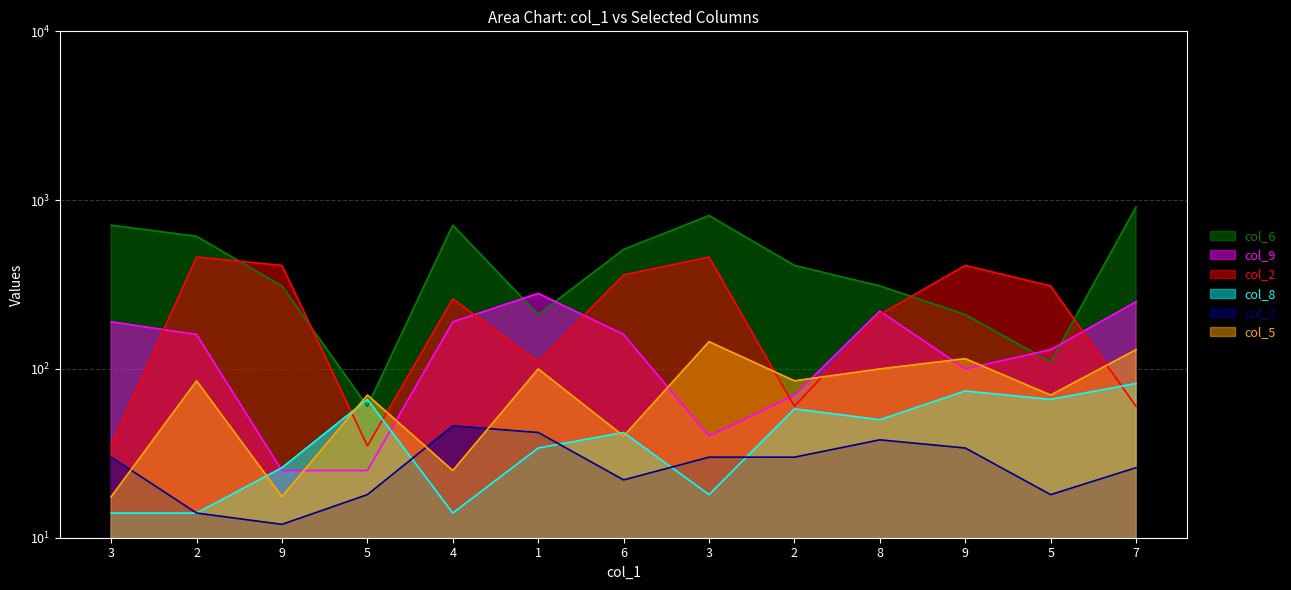

Rank the categories by col_5 value from highest to lowest.

3, 7, 9, 1, 8, 2, 2, 5, 5, 6, 4, 3, 9